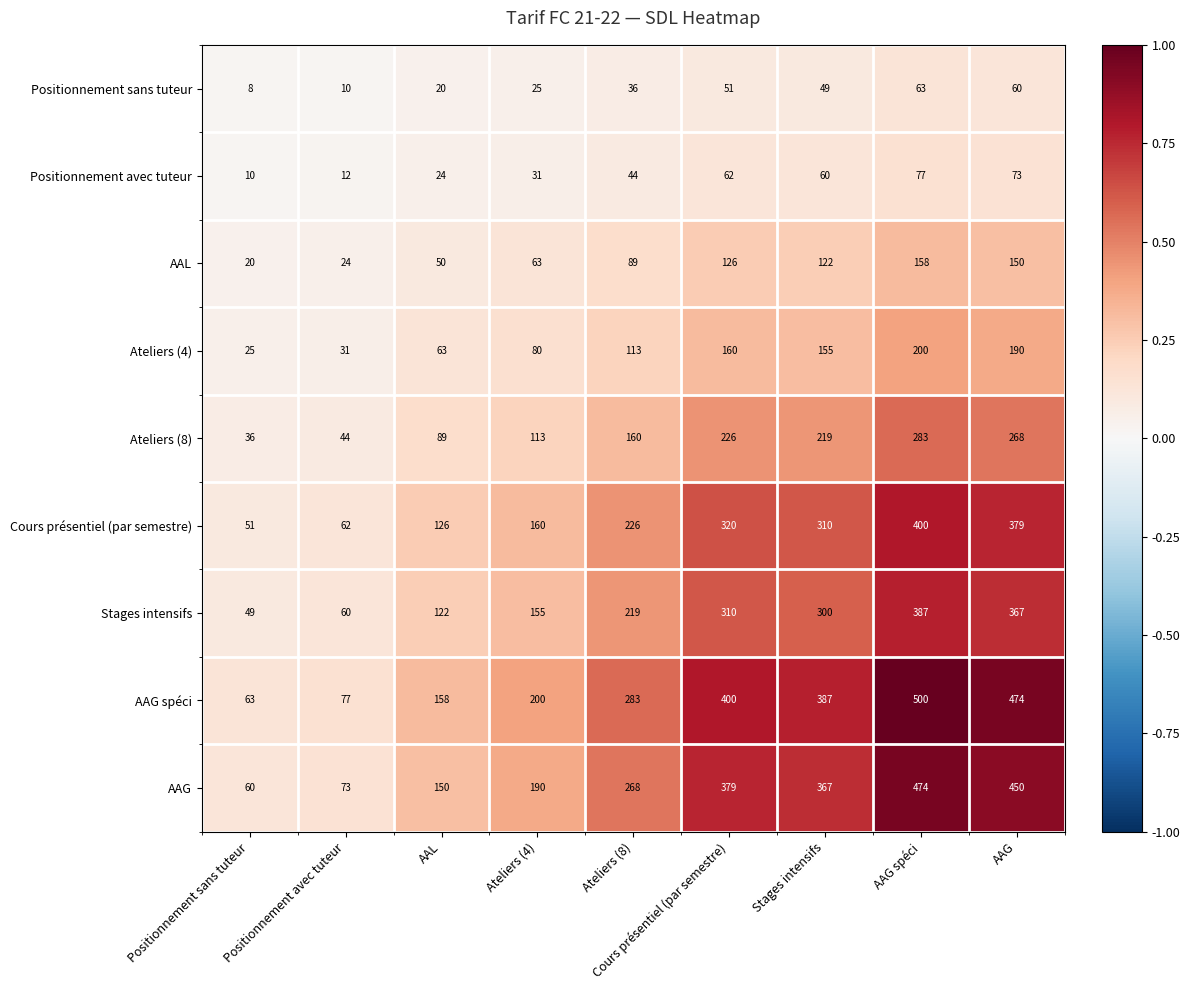

Is it true that Stages intensifs equals 367 at AAG?

True